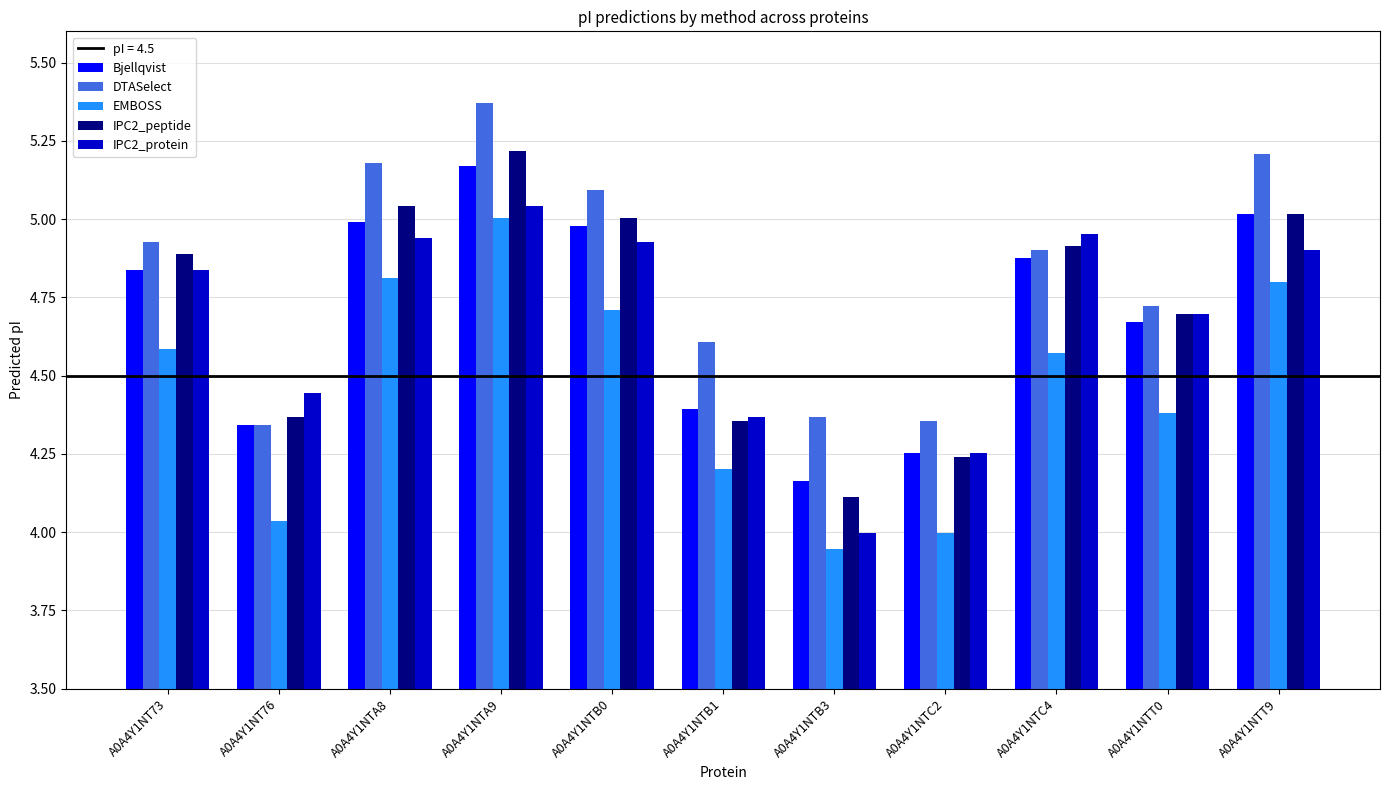

Between A0A4Y1NT73 and A0A4Y1NTT9, which series saw the biggest shift?

DTASelect